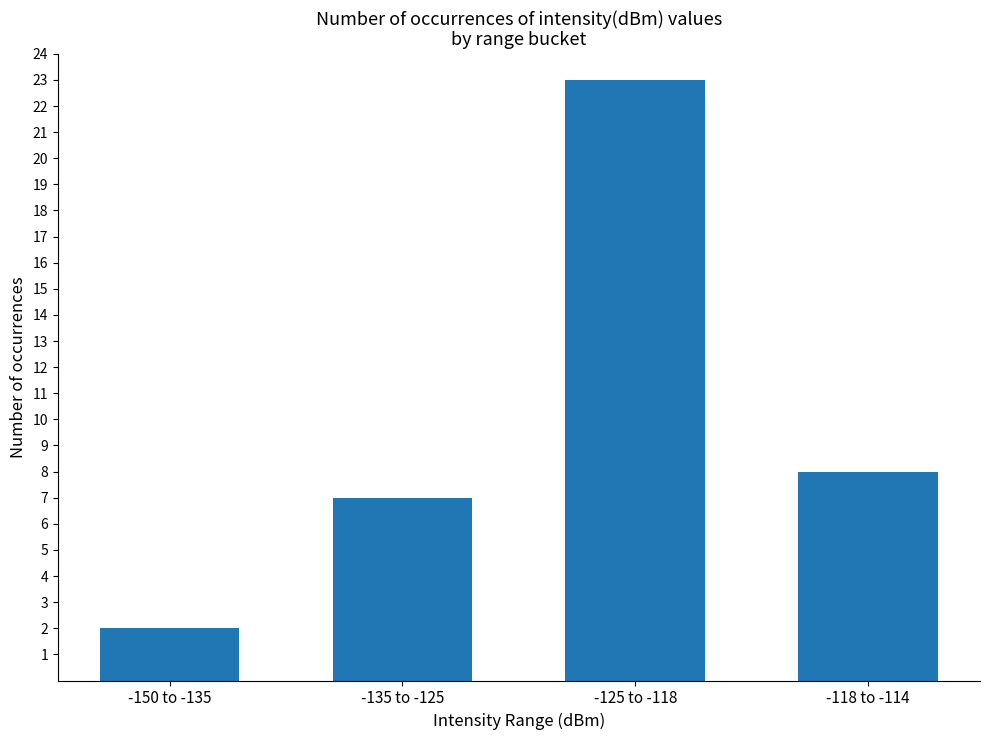

Reading right to left, transcribe all the data shown in this chart.

-118 to -114=8	-125 to -118=23	-135 to -125=7	-150 to -135=2